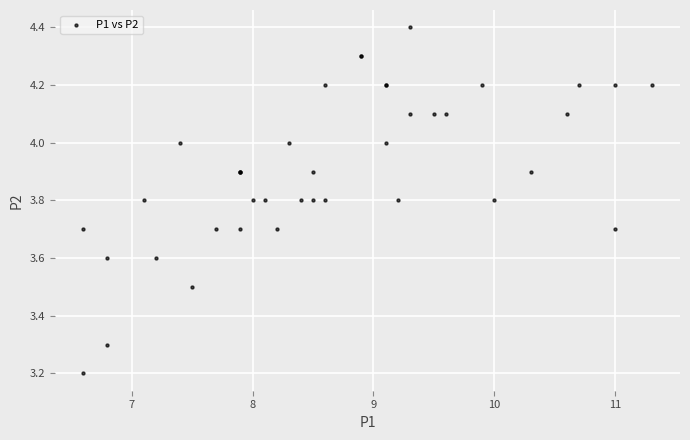

What Y value in the scatter plot is closest to 3?

3.2